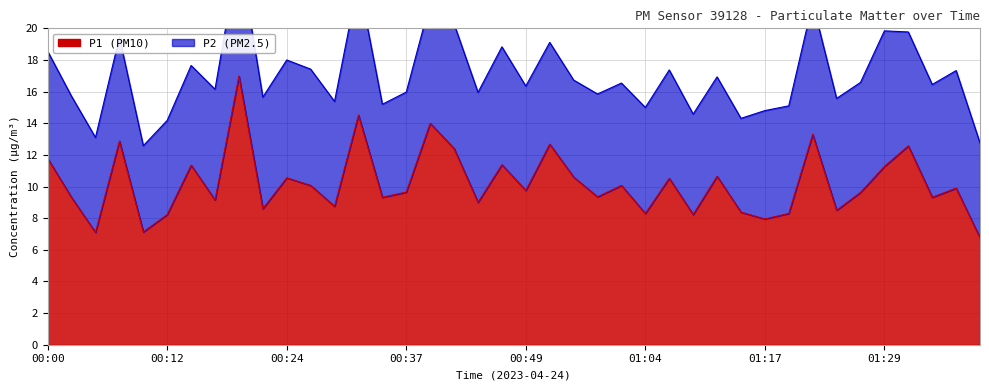

What is the sum of the values at 01:17 and 01:29?

19.2